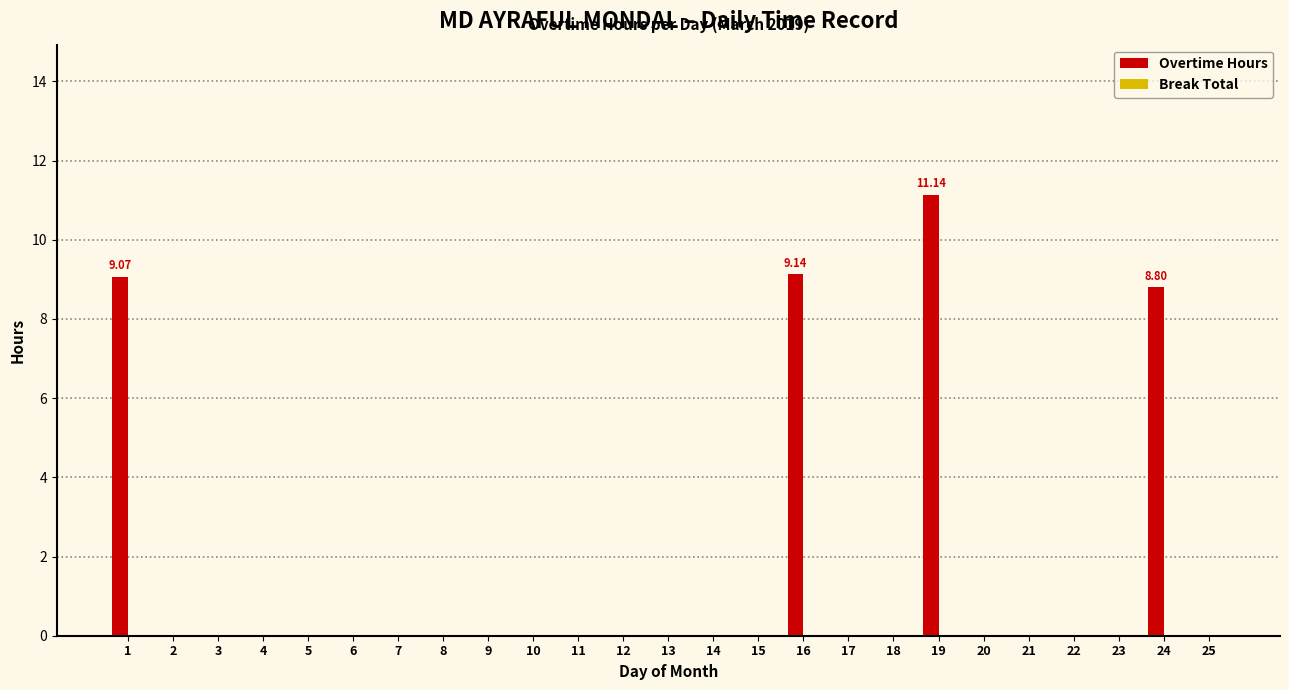

What is the sum of all values?

38.2